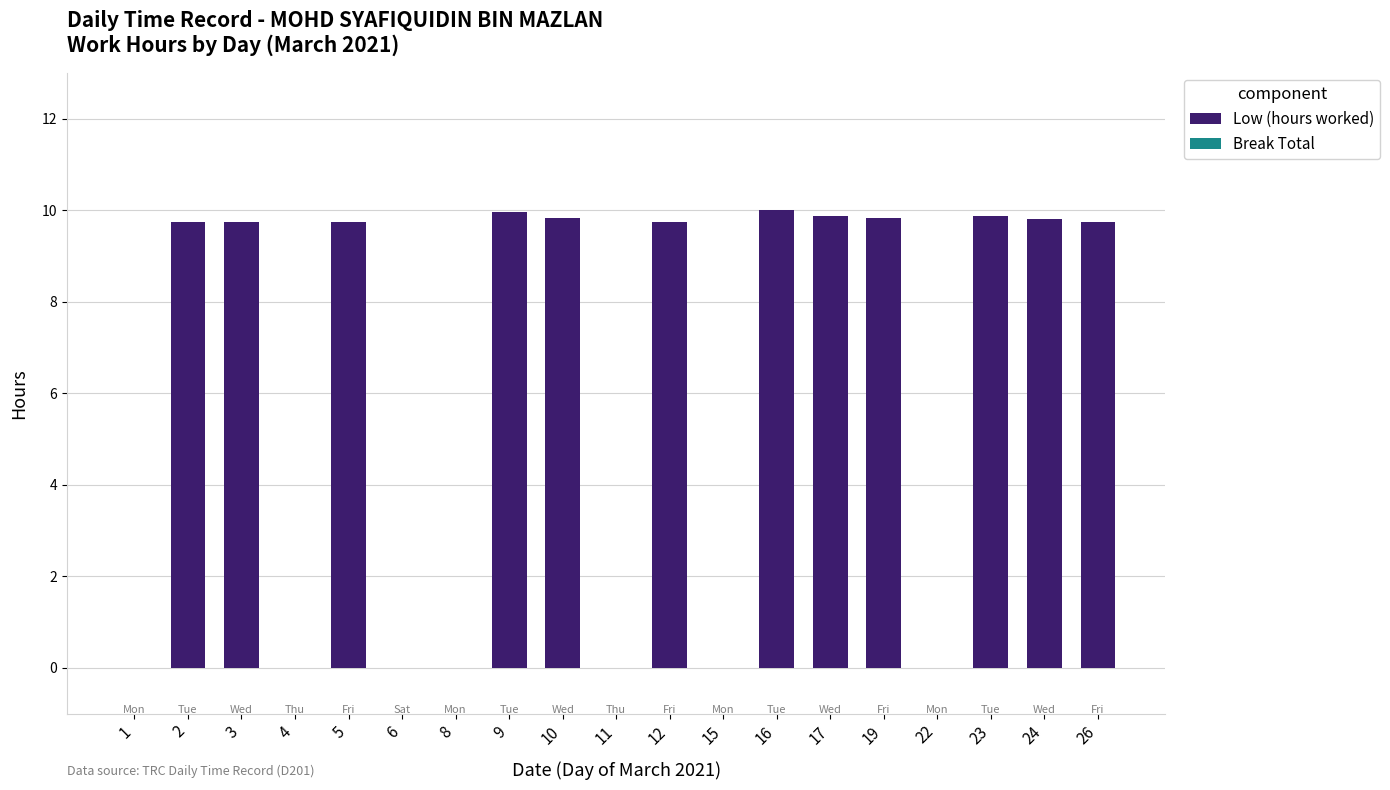

What is the sum of the values at 15 and 12?

9.8